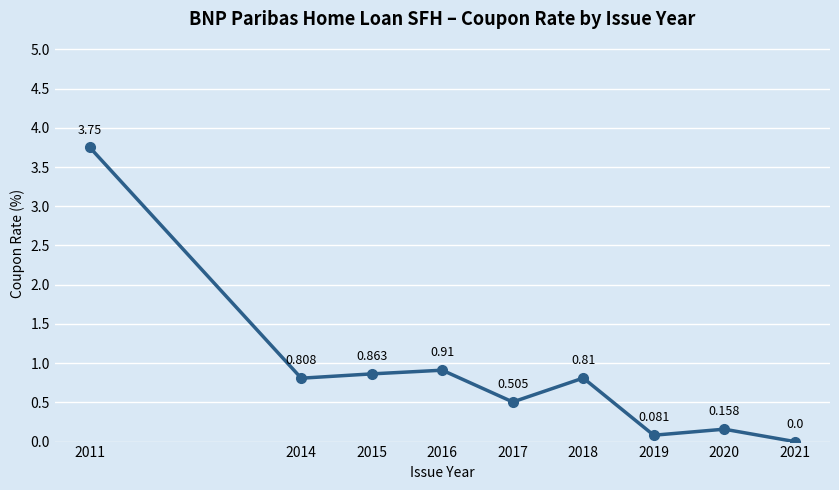

At which category does the data reach its first local valley?

2014